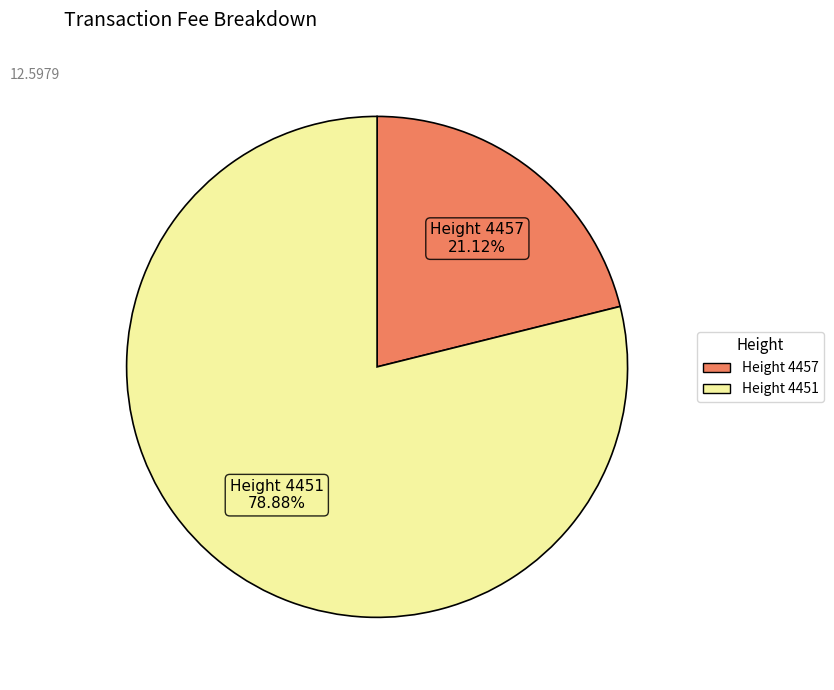

Is there a majority slice in this chart?

Yes